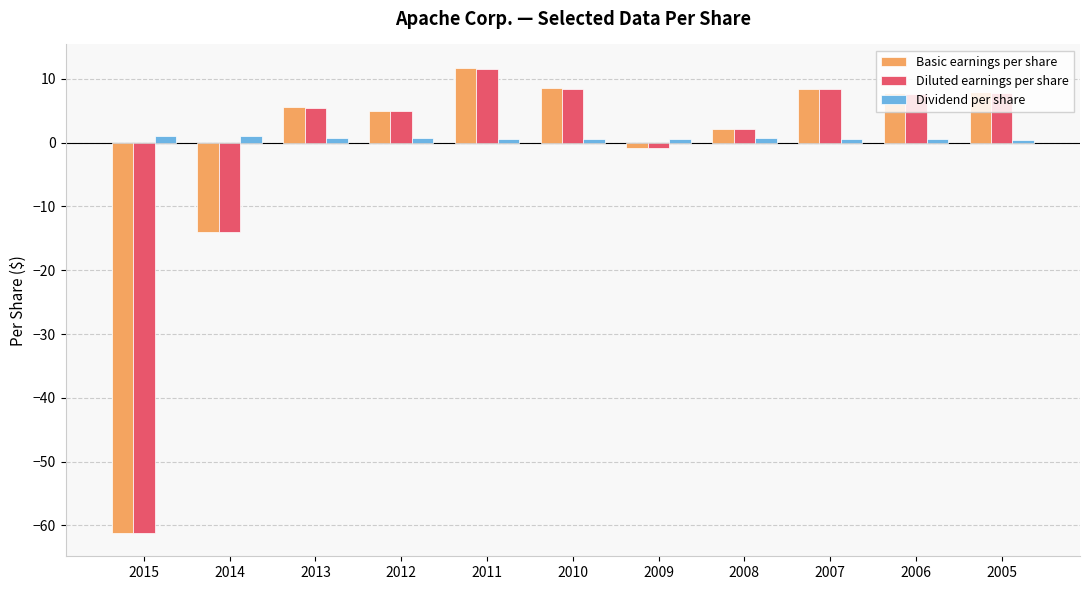

Is the value of Basic earnings per share at 2006 greater than the value of Dividend per share at 2007?

Yes